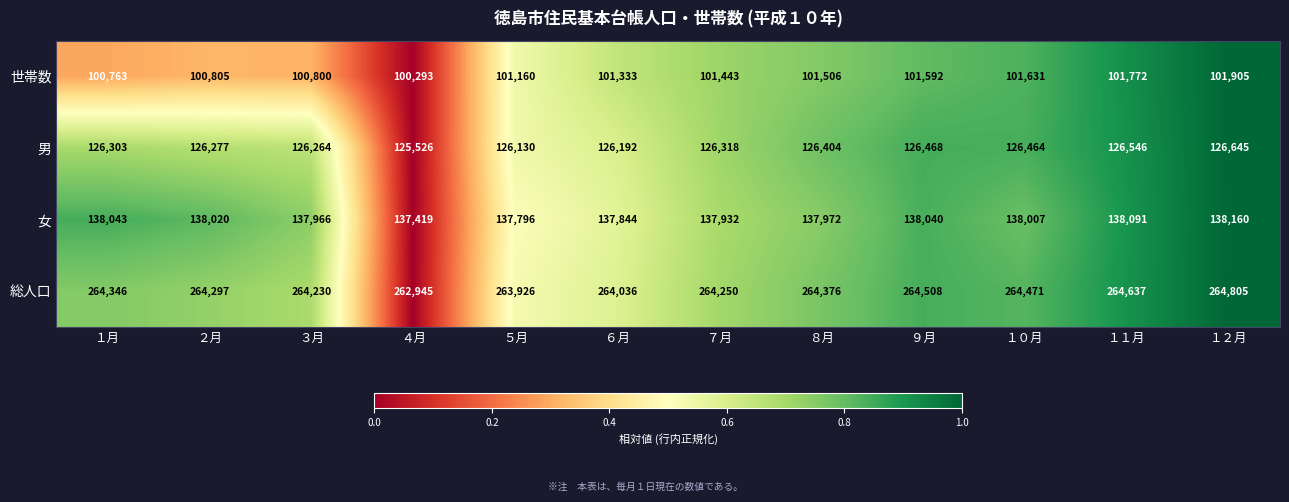

What is the difference between the maximum and minimum values in the 総人口 series?

1860